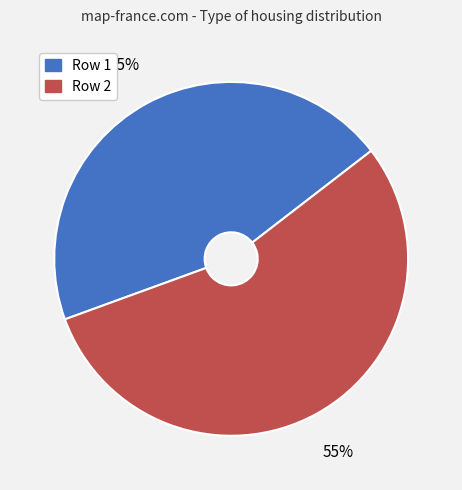

What is the ratio of the value at Row 2 to the value at Row 1?

1.2